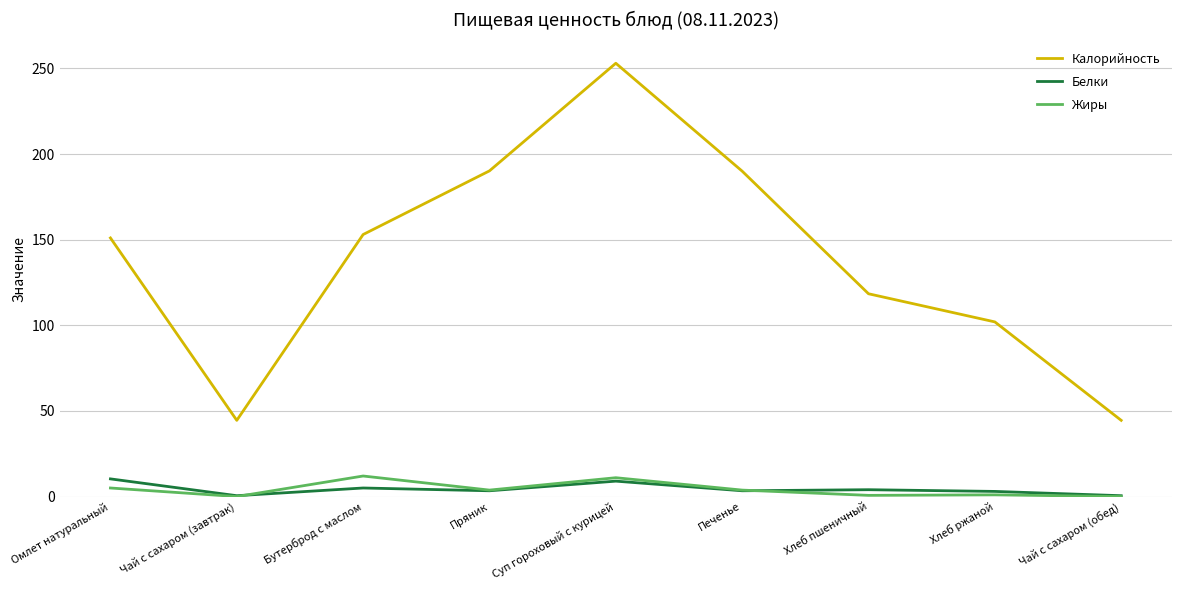

Is the value of Белки at Печенье greater than the value of Калорийность at Хлеб ржаной?

No